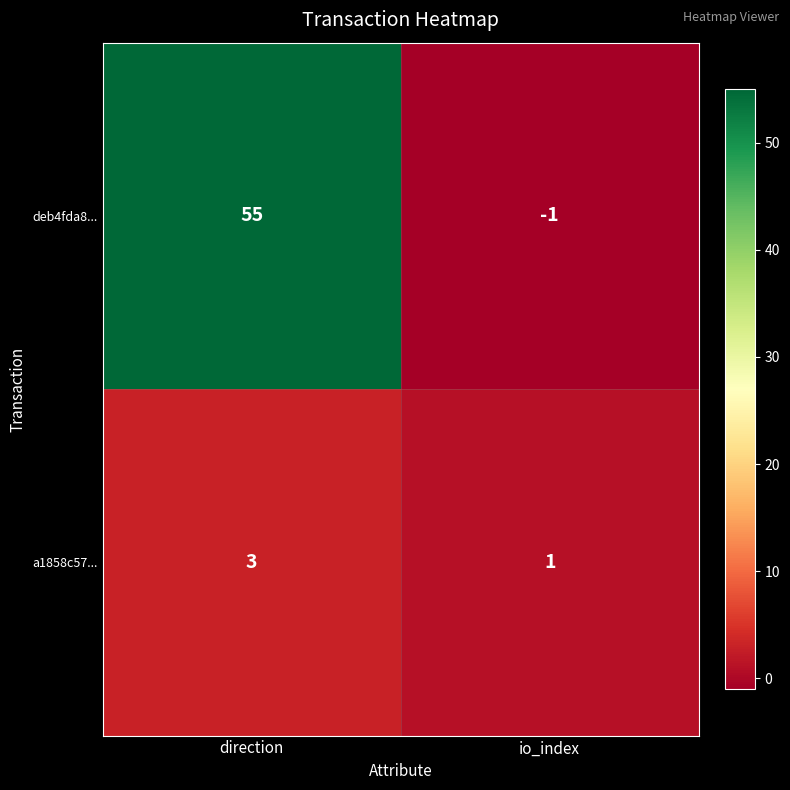

The value of a1858c57... at direction is 3. True or false?

True